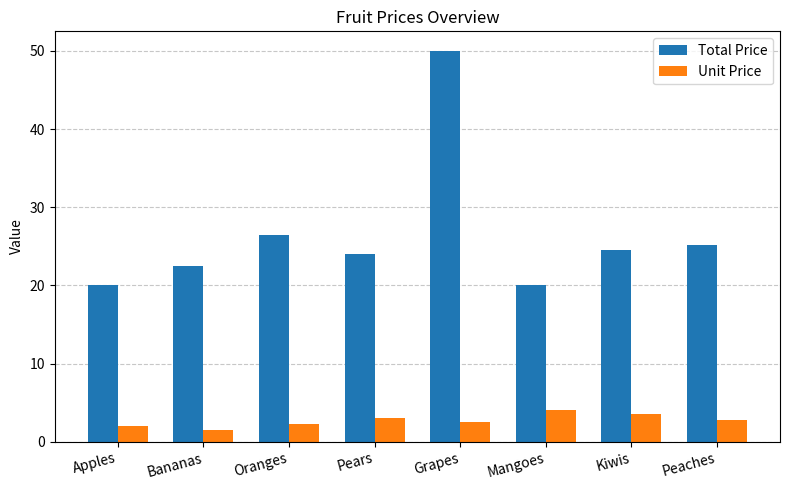

How many groups of bars are there?

8